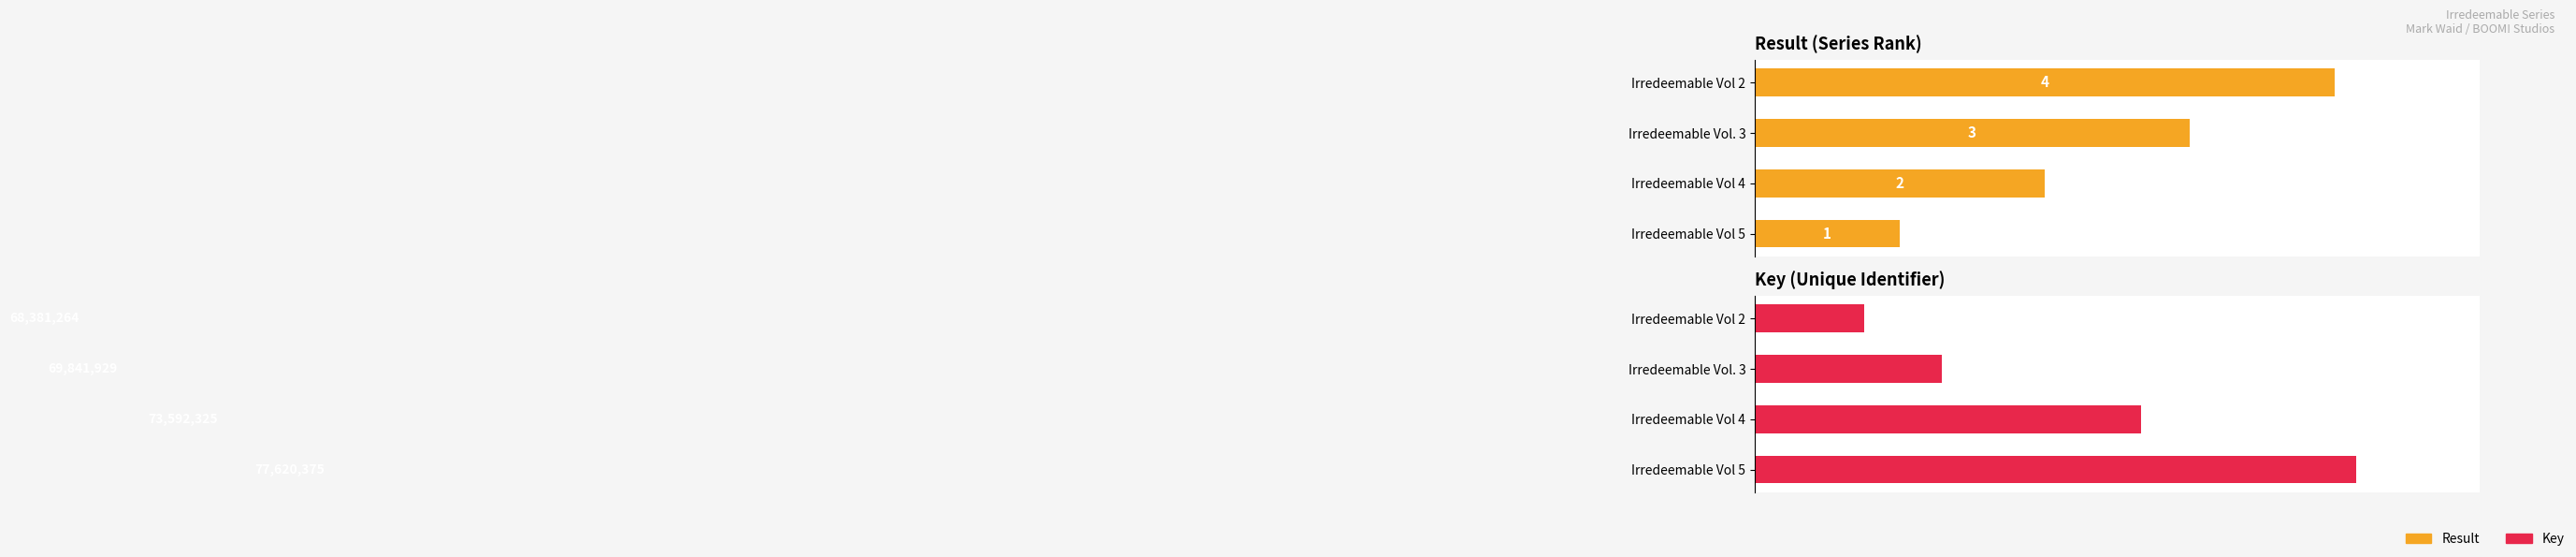

What is the value of the Key bar at the 4th from the left?

68381264